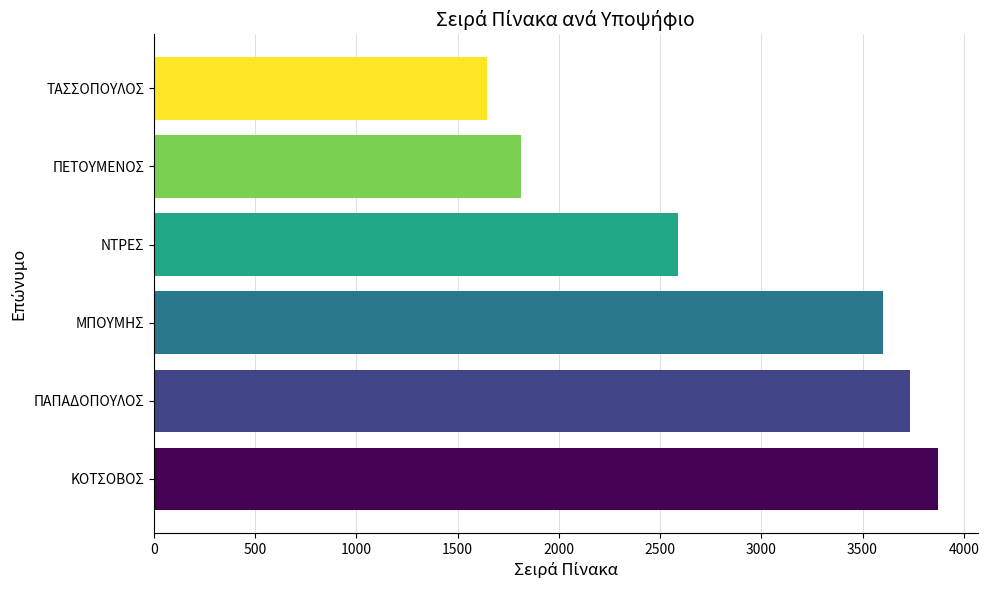

Reading bottom to top, list all the values displayed in this chart.

3875	3735	3603	2589	1812	1644